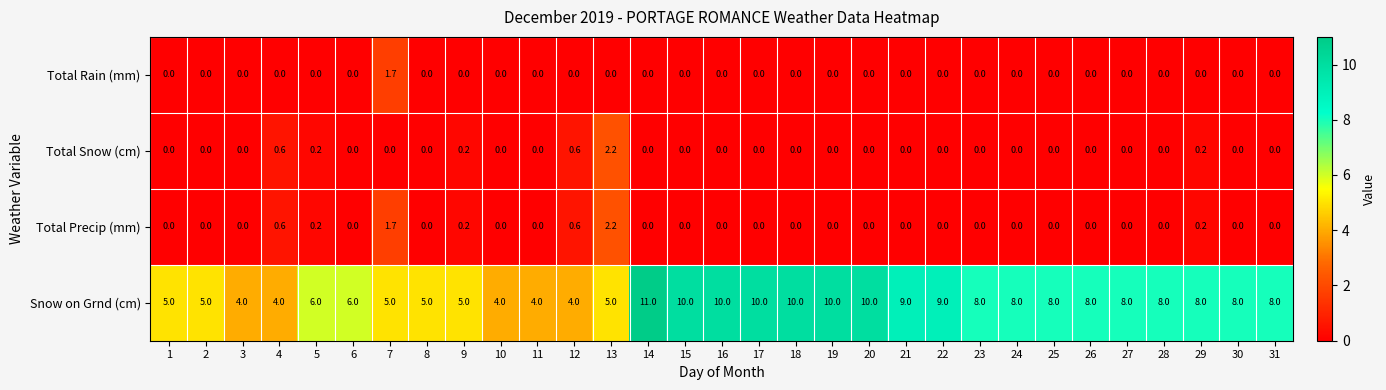

Is the value of Total Precip (mm) at 25 greater than the value of Snow on Grnd (cm) at 12?

No